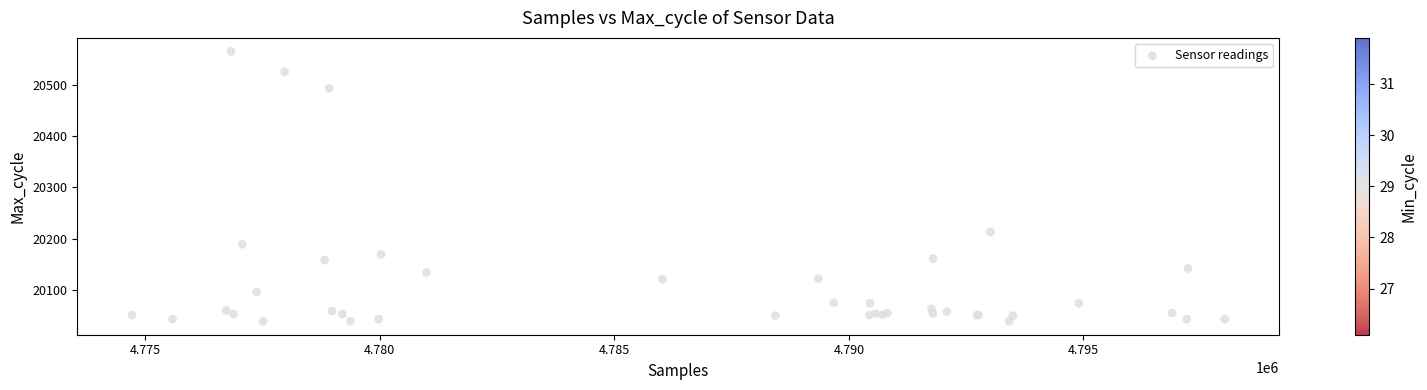

What Y value in the scatter plot is closest to 20302?

20213